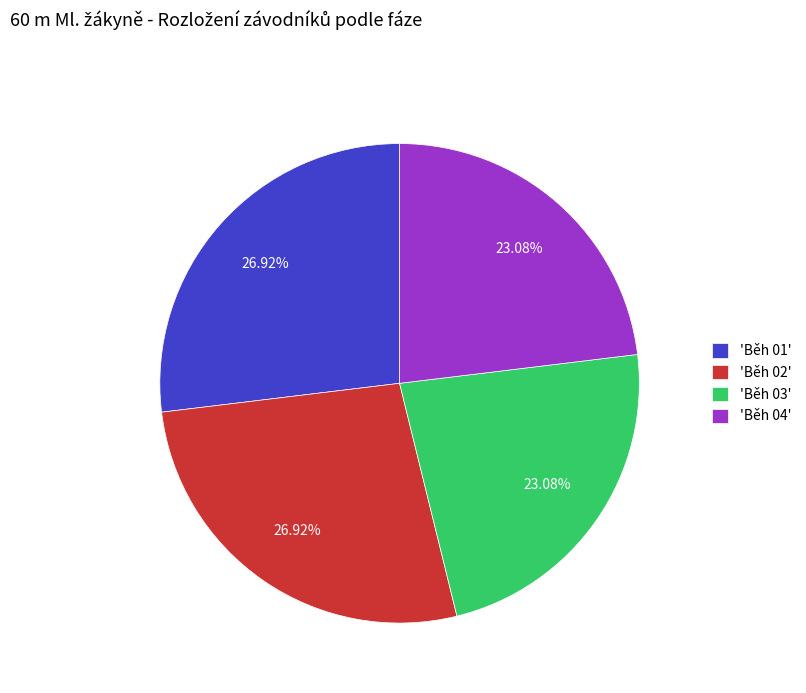

What is the ratio of the value at 'Běh 04' to the value at 'Běh 03'?

1.0